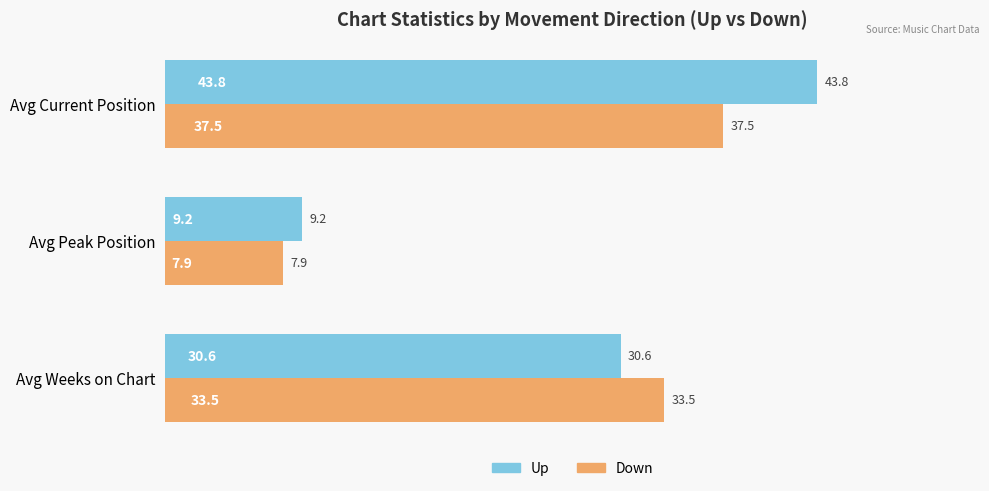

Which series has the largest total across all categories?

Up